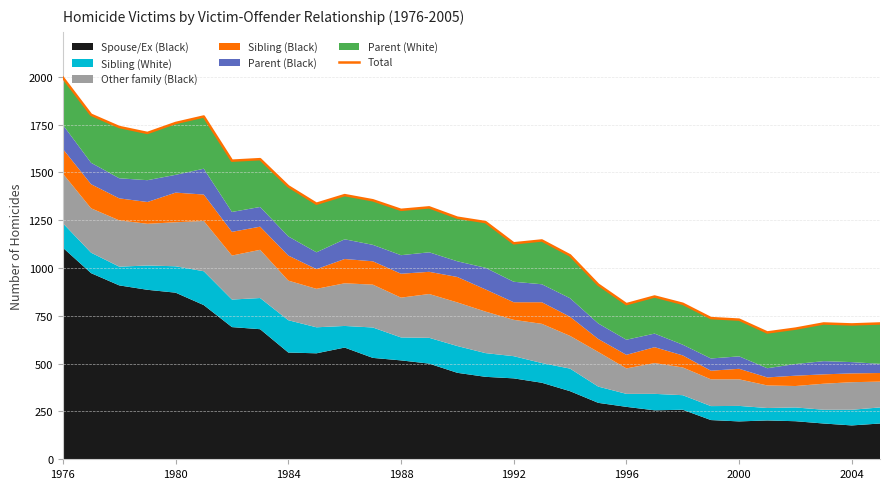

How many interior local valleys (lower than both neighbors) does the data have?

8